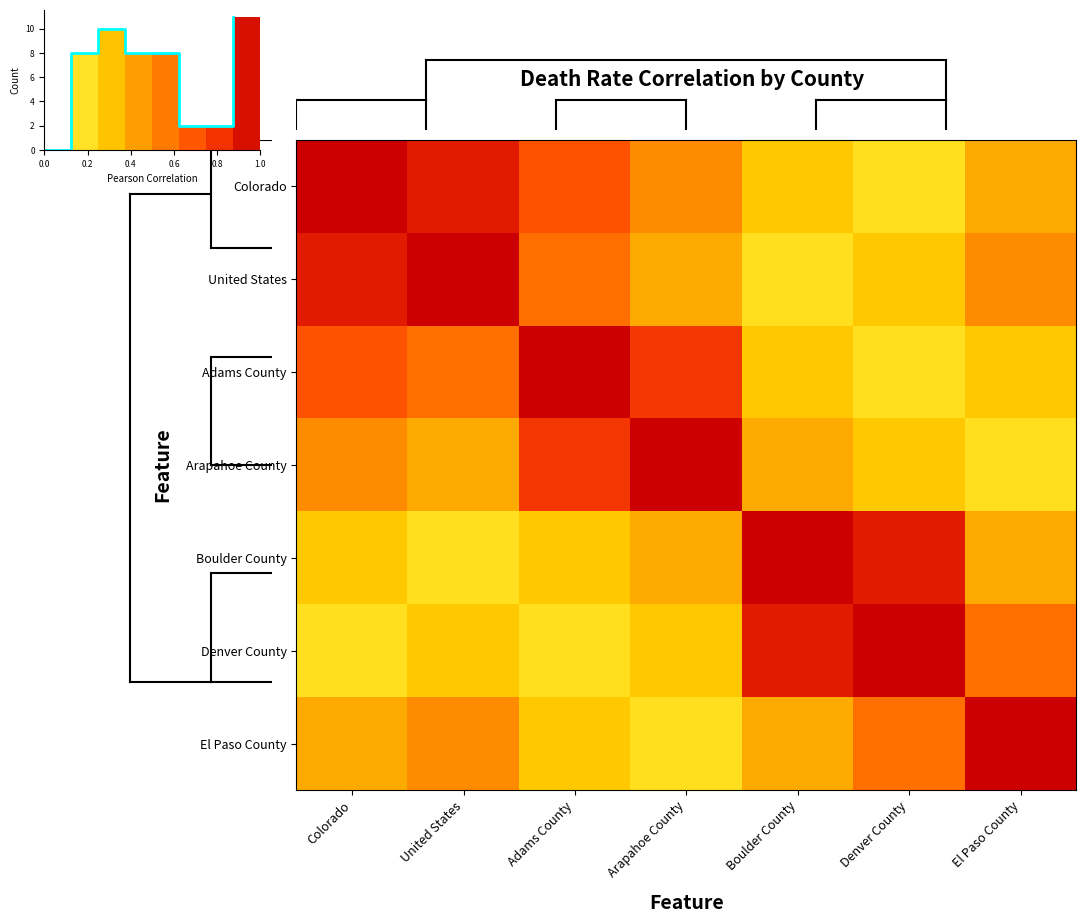

Reading right to left, list all the values displayed in this chart.

Colorado: El Paso County=0.4	Denver County=0.2	Boulder County=0.3	Arapahoe County=0.5	Adams County=0.7	United States=0.9	Colorado=1.0
United States: El Paso County=0.5	Denver County=0.3	Boulder County=0.2	Arapahoe County=0.4	Adams County=0.6	United States=1.0	Colorado=0.9
Adams County: El Paso County=0.3	Denver County=0.2	Boulder County=0.3	Arapahoe County=0.8	Adams County=1.0	United States=0.6	Colorado=0.7
Arapahoe County: El Paso County=0.2	Denver County=0.3	Boulder County=0.4	Arapahoe County=1.0	Adams County=0.8	United States=0.4	Colorado=0.5
Boulder County: El Paso County=0.4	Denver County=0.9	Boulder County=1.0	Arapahoe County=0.4	Adams County=0.3	United States=0.2	Colorado=0.3
Denver County: El Paso County=0.6	Denver County=1.0	Boulder County=0.9	Arapahoe County=0.3	Adams County=0.2	United States=0.3	Colorado=0.2
El Paso County: El Paso County=1.0	Denver County=0.6	Boulder County=0.4	Arapahoe County=0.2	Adams County=0.3	United States=0.5	Colorado=0.4